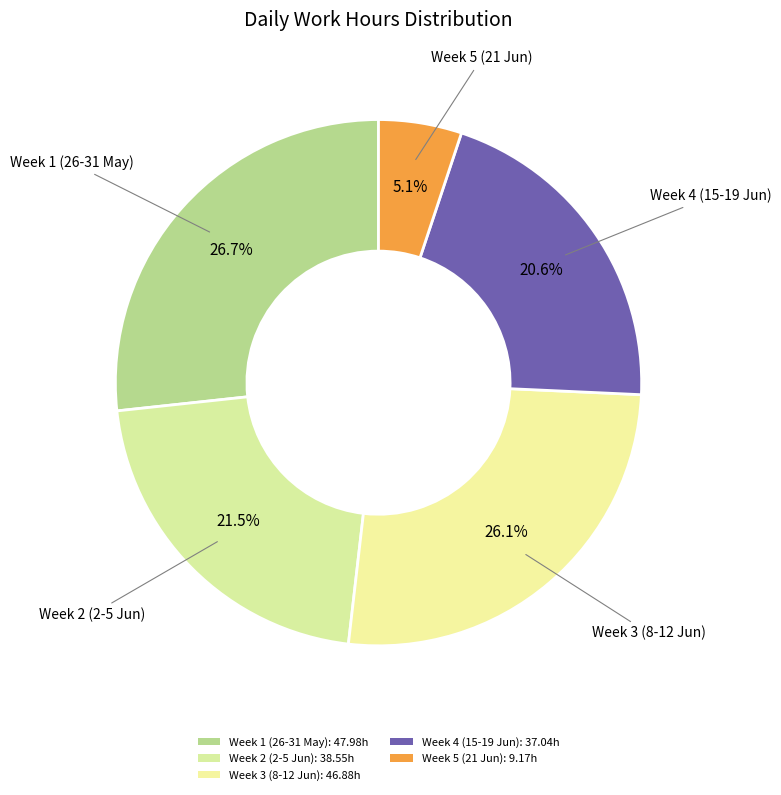

How many segments does this pie chart have?

5